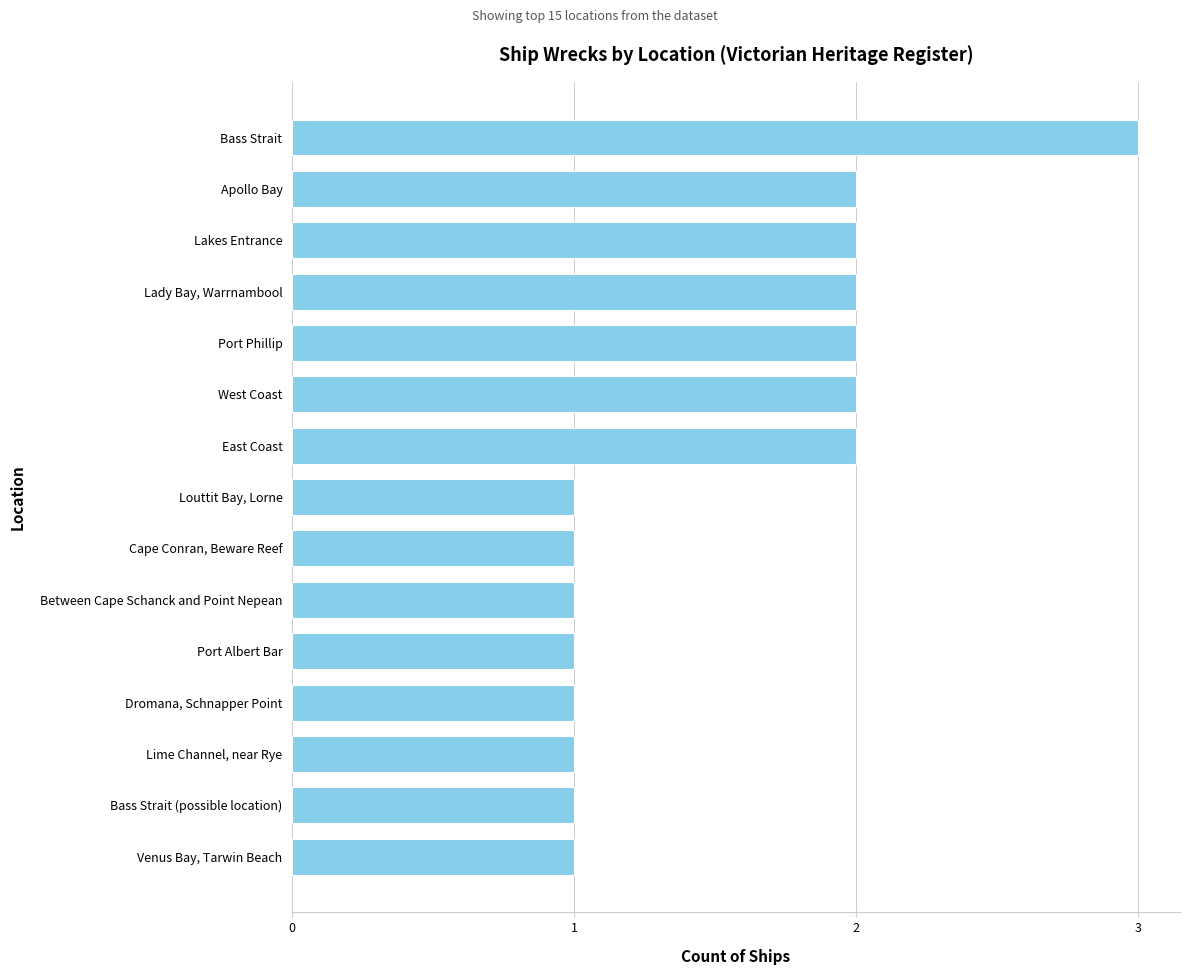

What is the sum of all values?

23